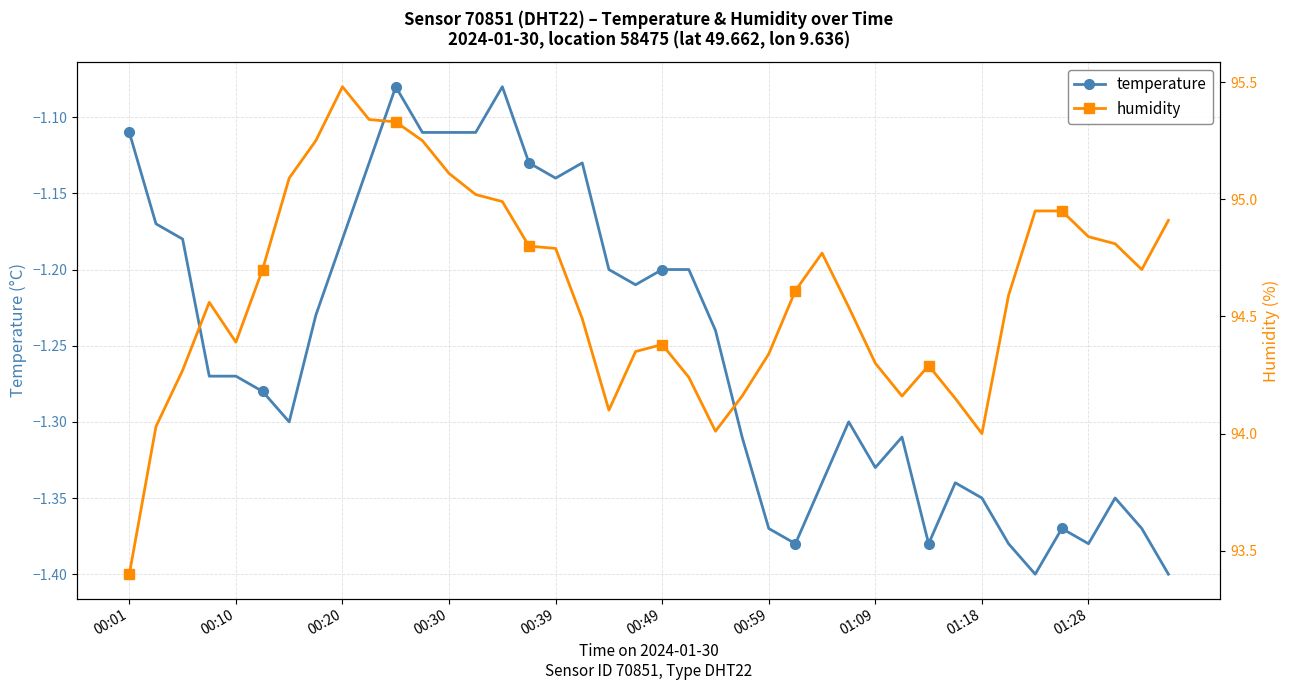

What is the difference between the maximum and minimum values in the temperature series?

0.3